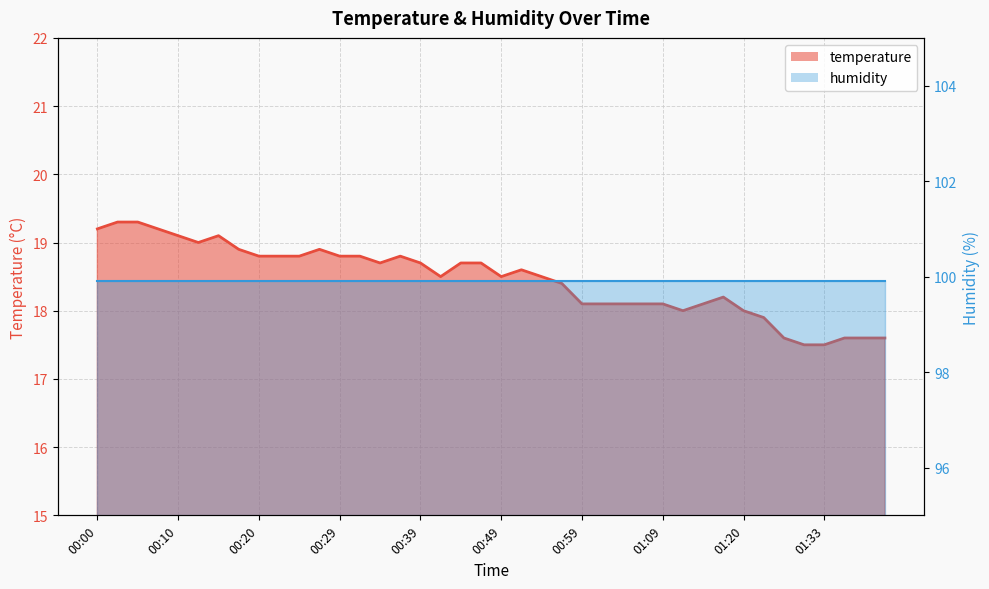

The value at 00:59 is 5.6. True or false?

False